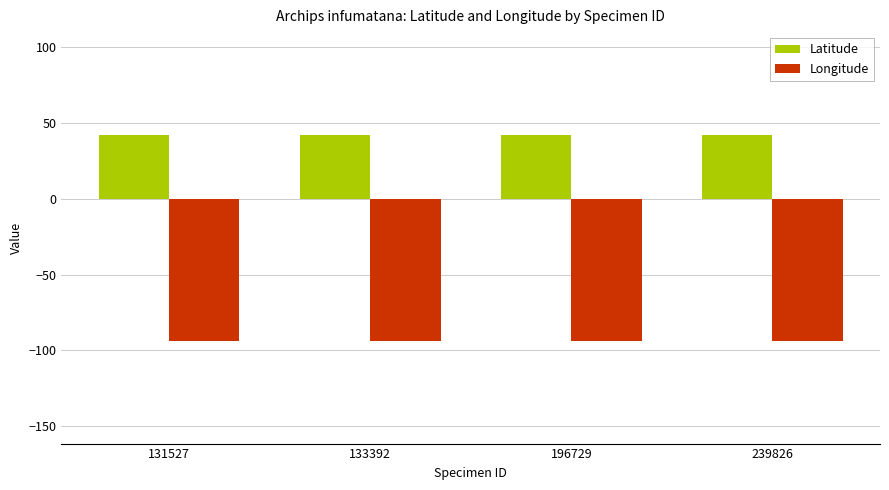

How many bars are there in total?

8